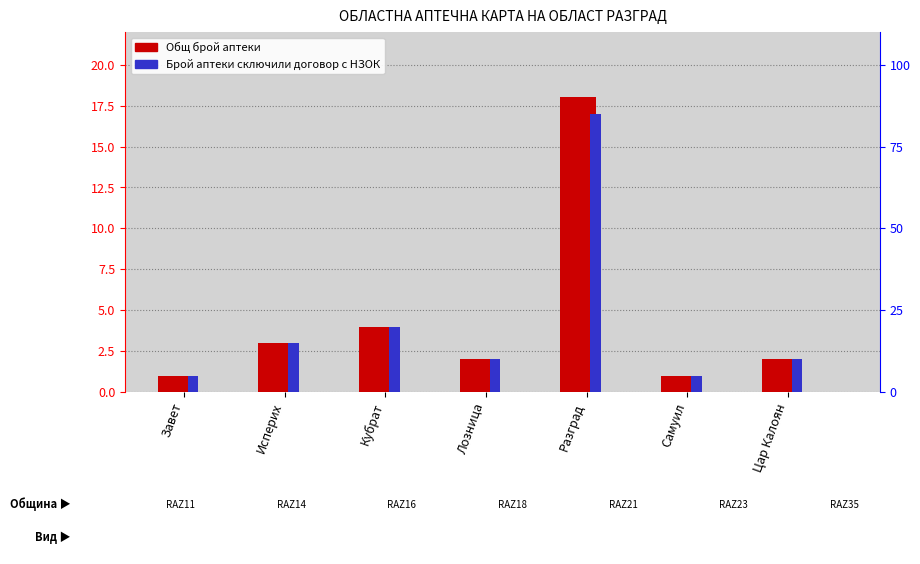

At which category is the sum across all series the highest?

Разград